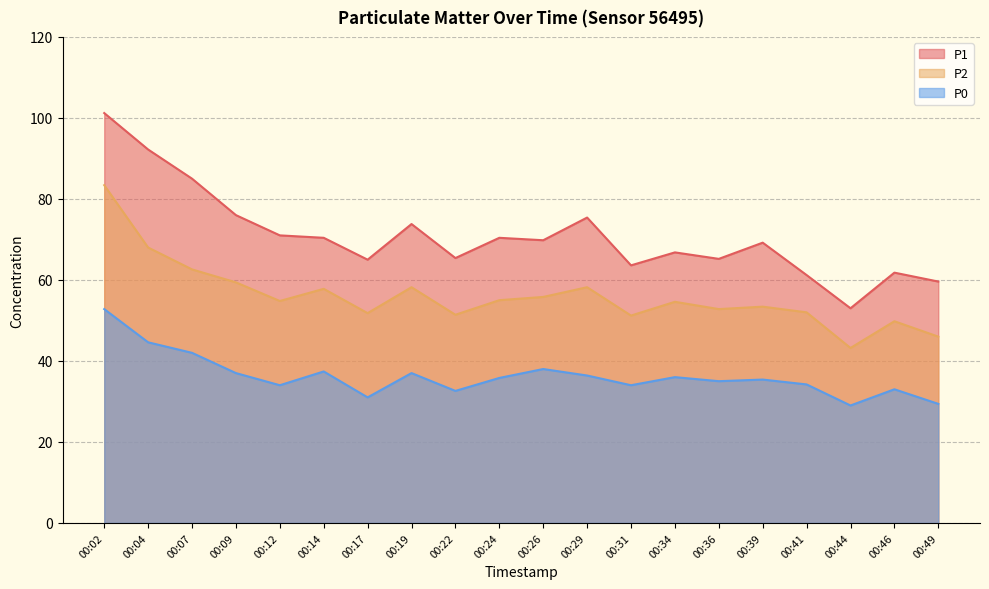

What is the total value across all series at 00:29?

170.0